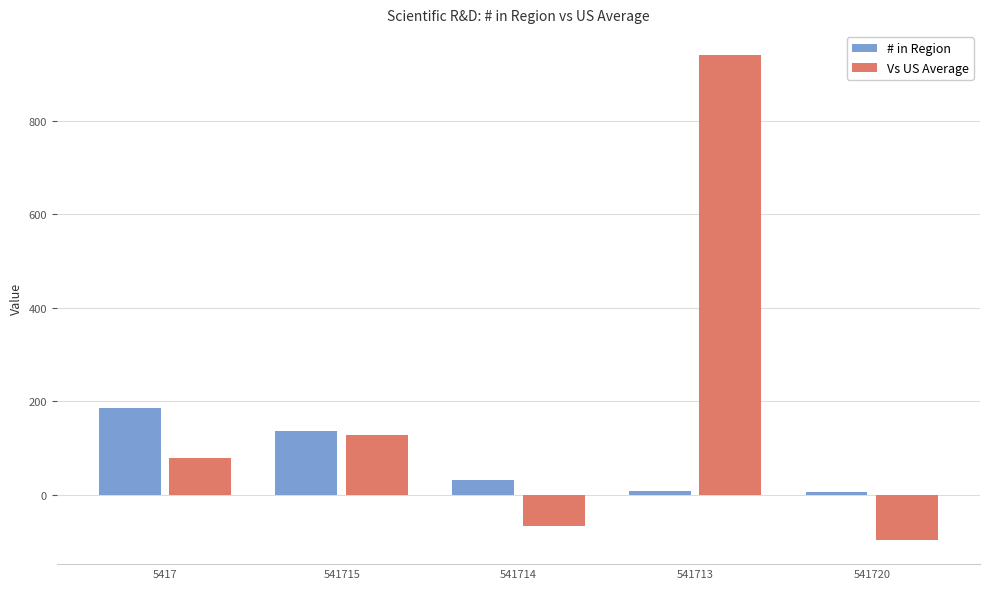

True or false: # in Region has a value of 137 at 541715.

True